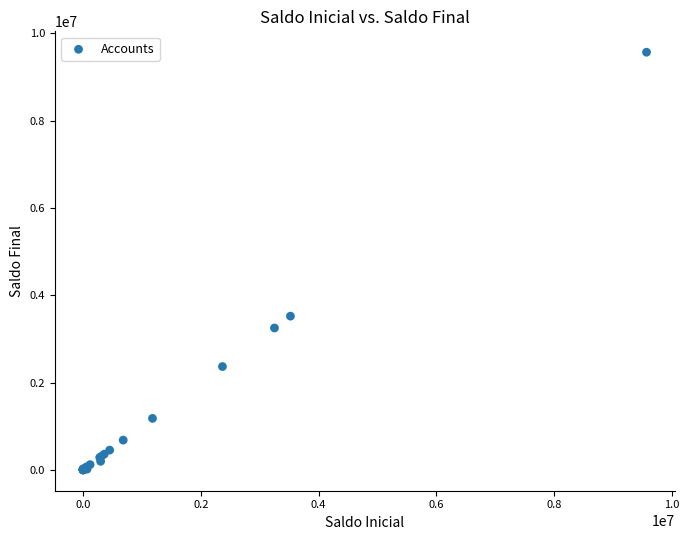

What Y value in the scatter plot is closest to 4784892?

3522553.4